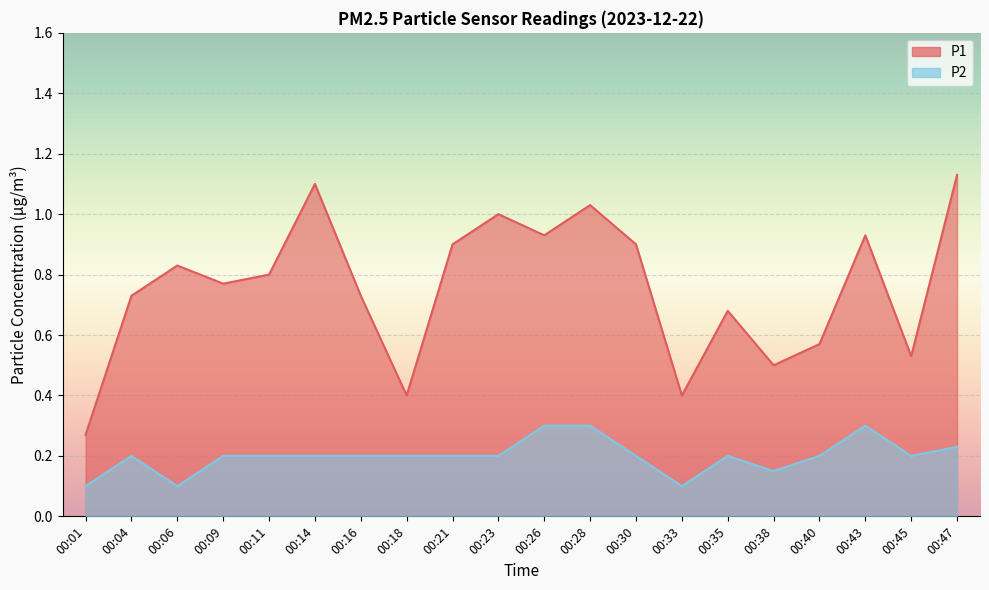

Rank the series by their average value, from highest to lowest.

P1, P2